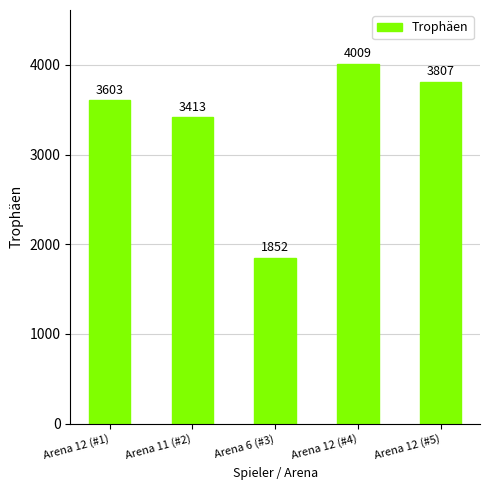

What is the label of the 3rd bar from the left?

Arena 6 (#3)